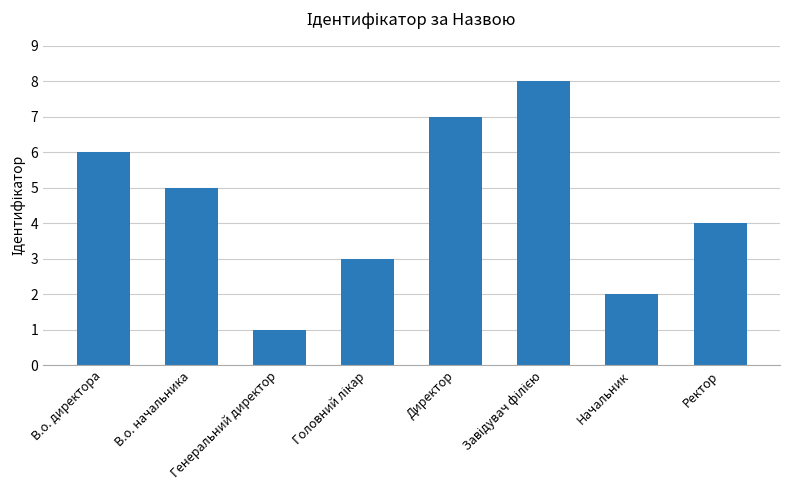

How many data points does each series have?

8